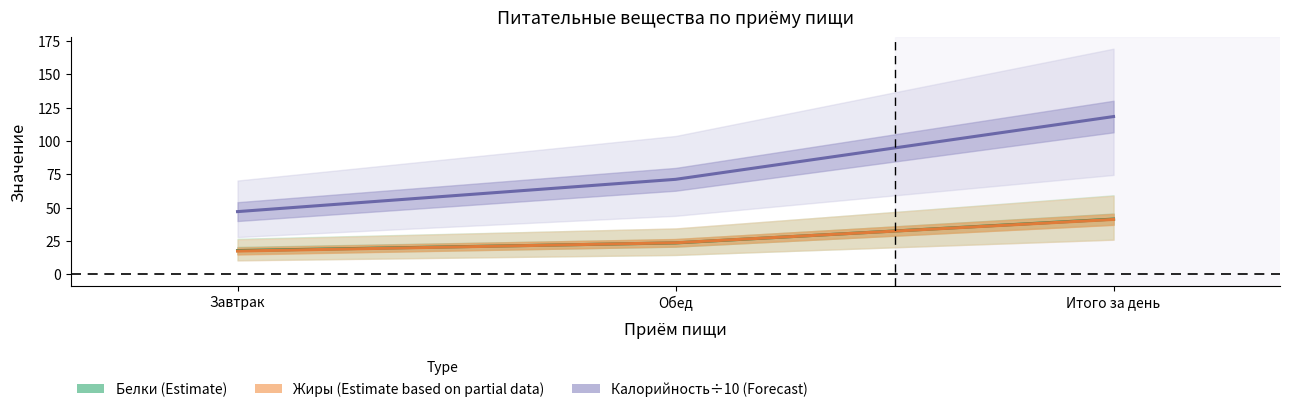

What is the difference between the maximum and second lowest values in the Белки (Estimate) series?

17.9